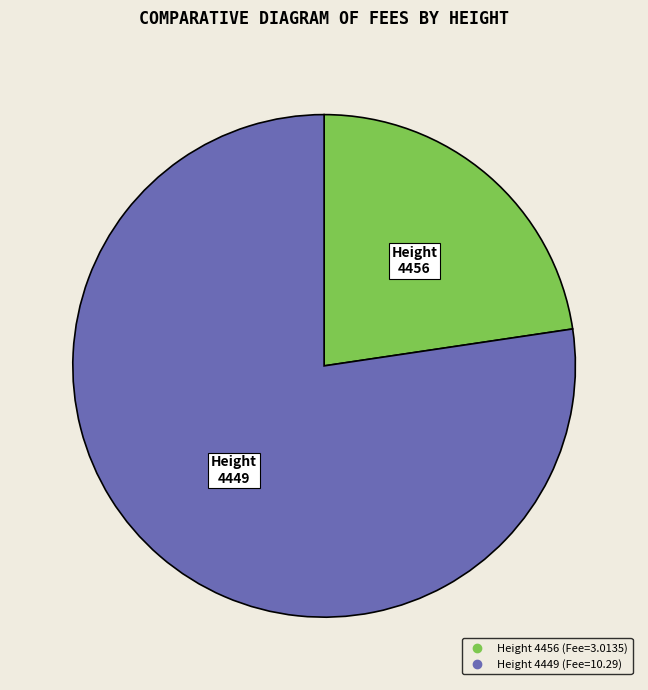

How many segments does this pie chart have?

2